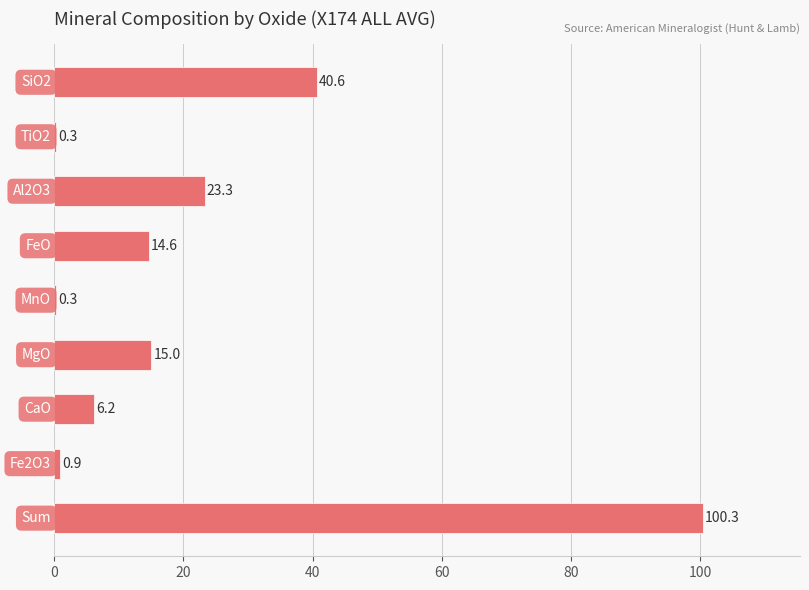

What is the average value?

22.4